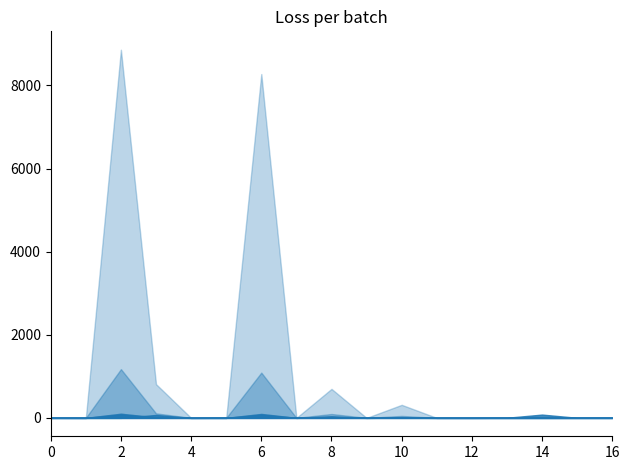

What is the maximum value shown in the chart?

8859.0